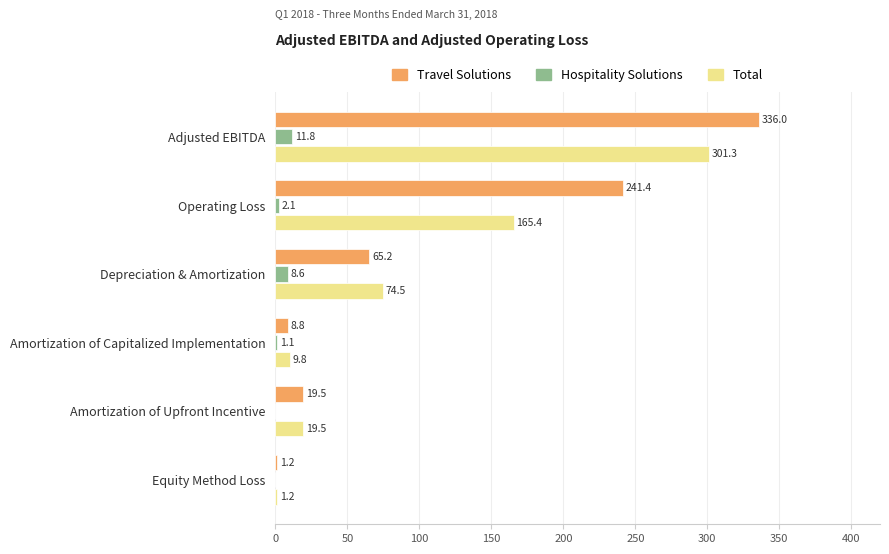

True or false: Total has a value of 74.5 at Depreciation & Amortization.

True